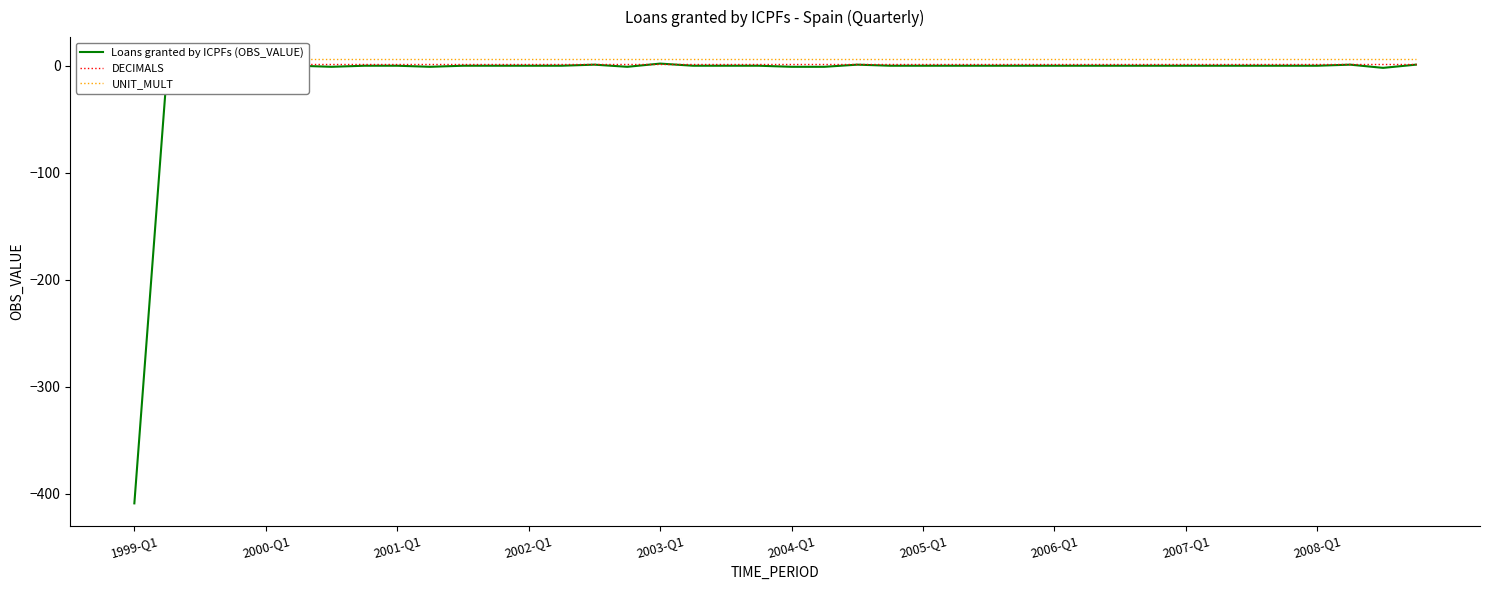

Which category has the highest value in the DECIMALS series?

1999-Q1